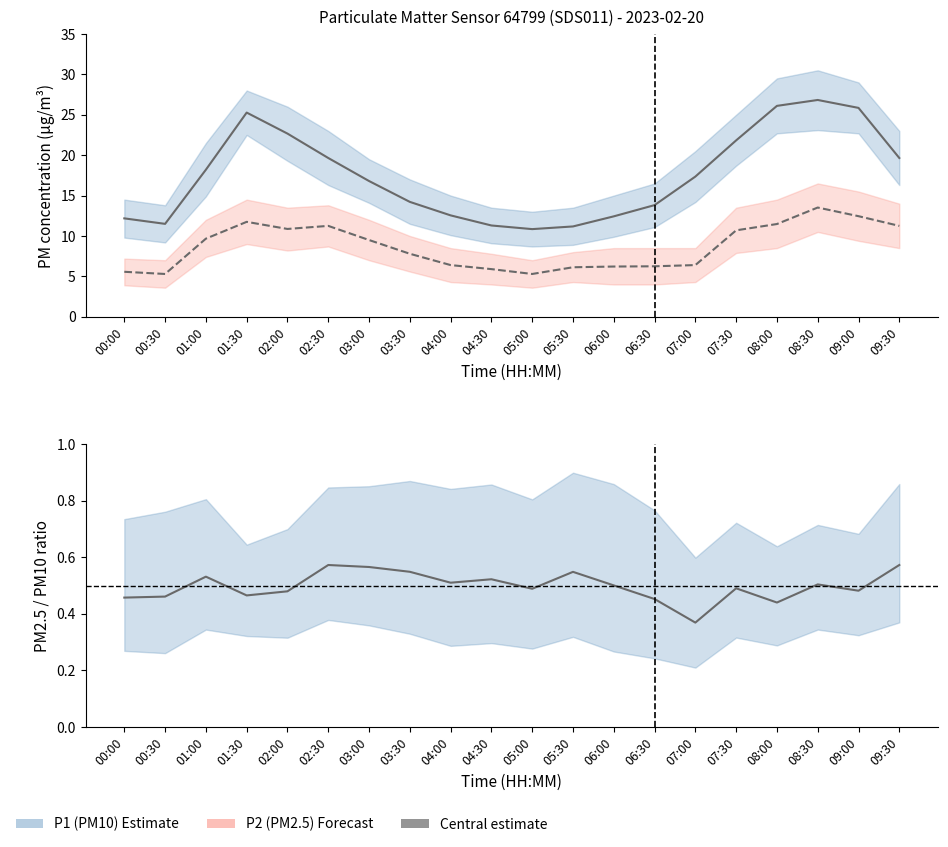

The PM2.5/PM10 ratio series shows 0.5 at 08:30. True or false?

True